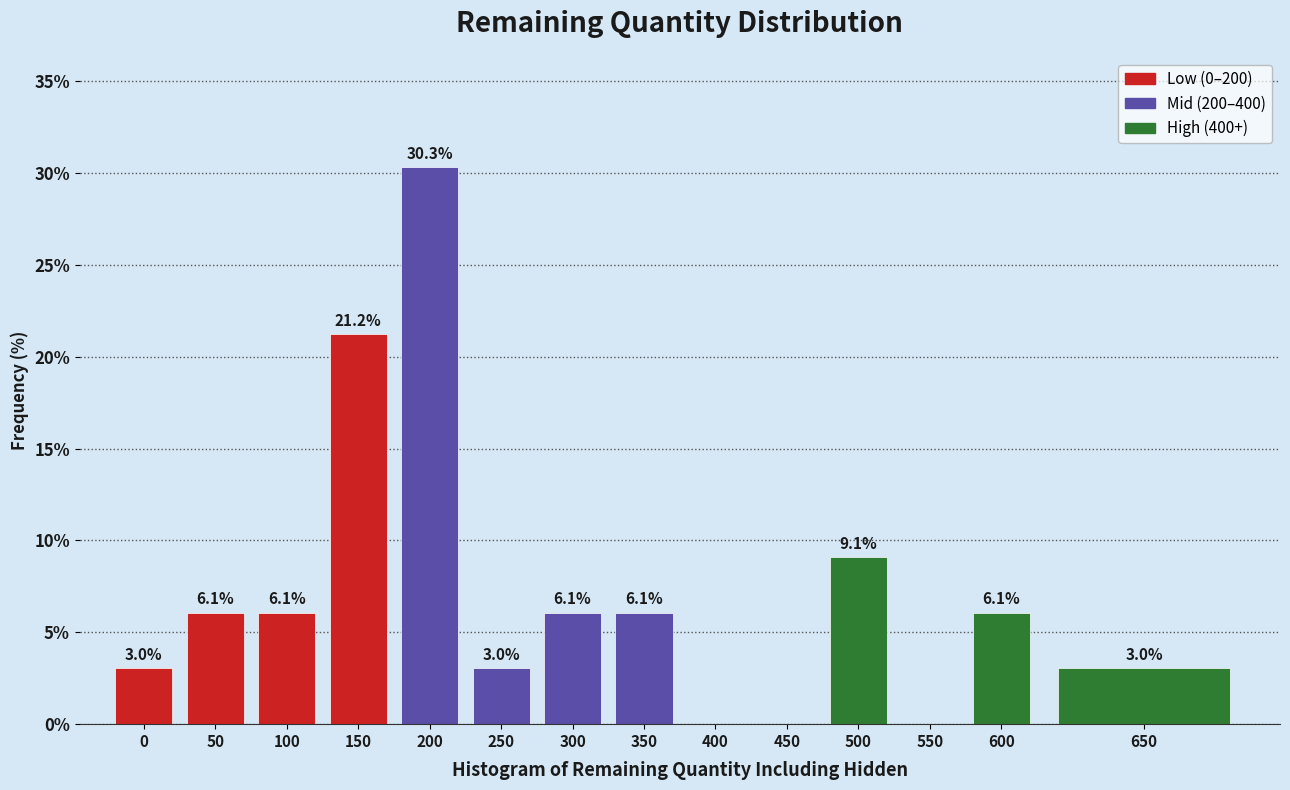

Reading left to right, extract all data points from this chart.

0=3.0	50=6.1	100=6.1	150=21.2	200=30.3	250=3.0	300=6.1	350=6.1	400=0.0	450=0.0	500=9.1	550=0.0	600=6.1	650=3.0